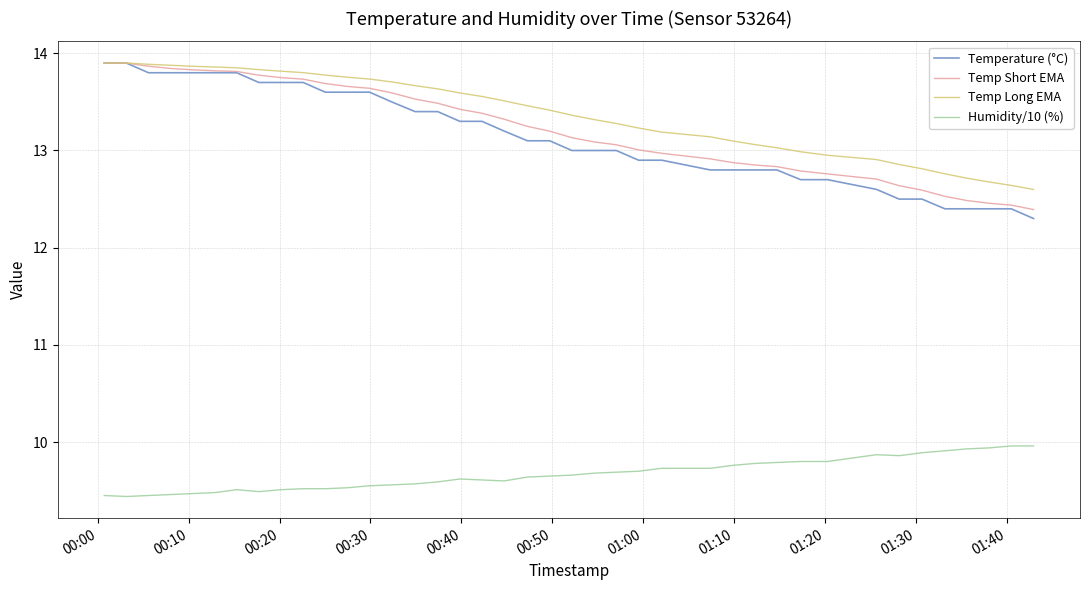

True or false: Temp Short EMA and Humidity/10 (%) cross at least once.

False